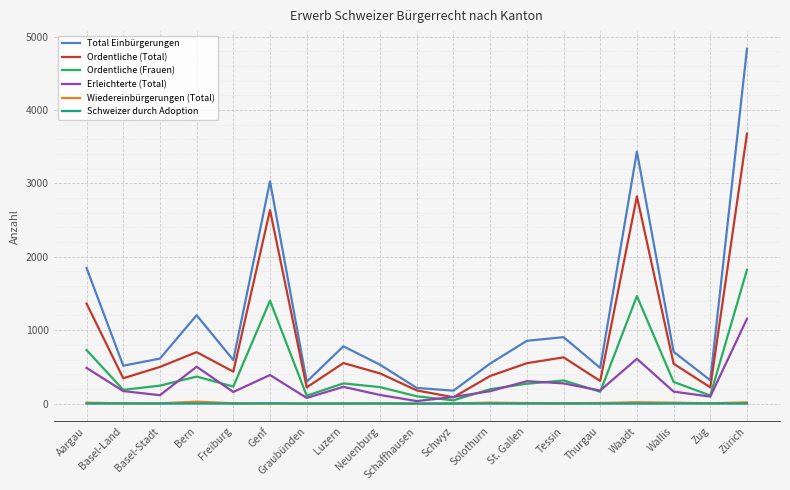

What position from the right is Basel-Stadt?

17